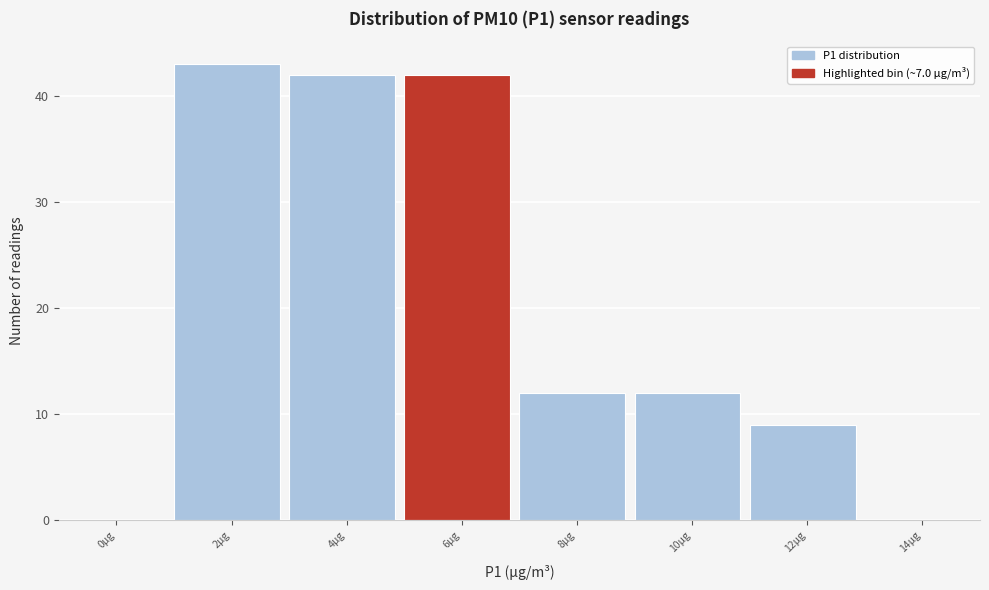

Reading right to left, transcribe all the data shown in this chart.

14µg=0	12µg=9	10µg=12	8µg=12	6µg=42	4µg=42	2µg=43	0µg=0